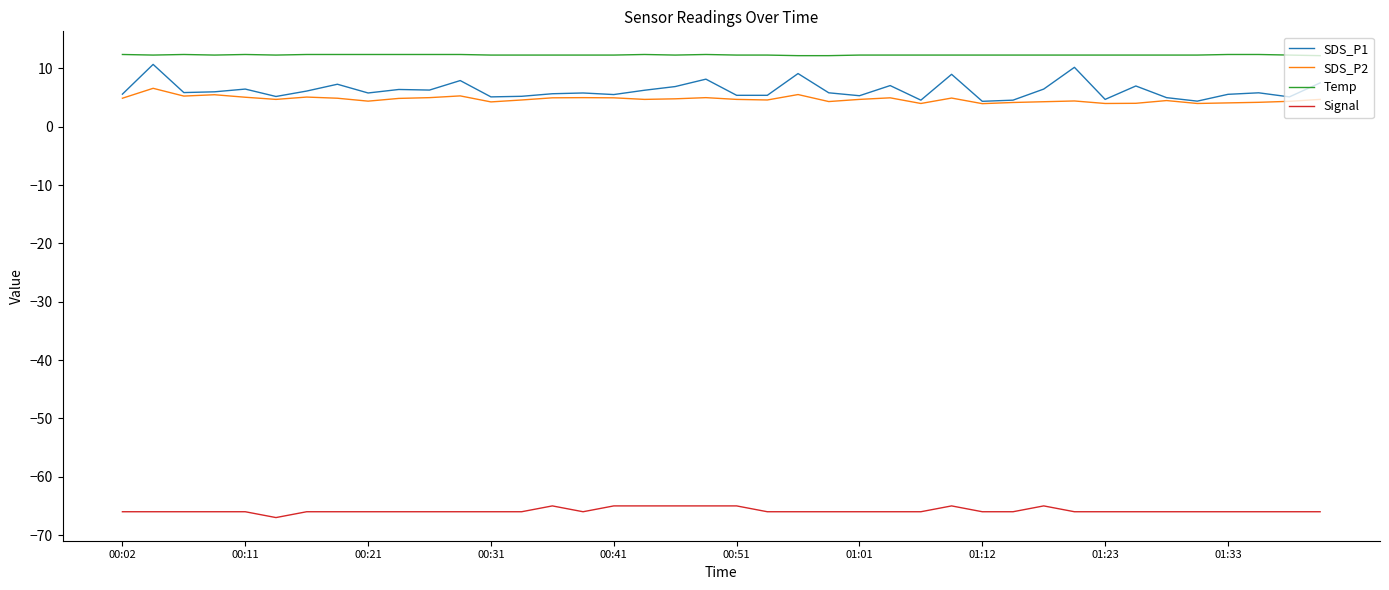

What is the greatest value displayed?

12.4